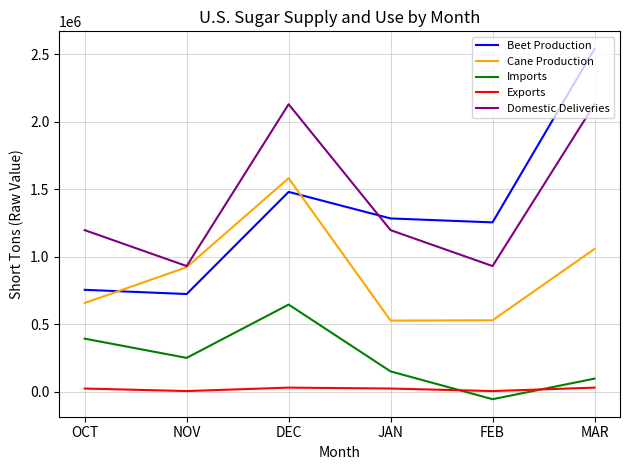

Where is Beet Production nearest to the value 1632382?

DEC